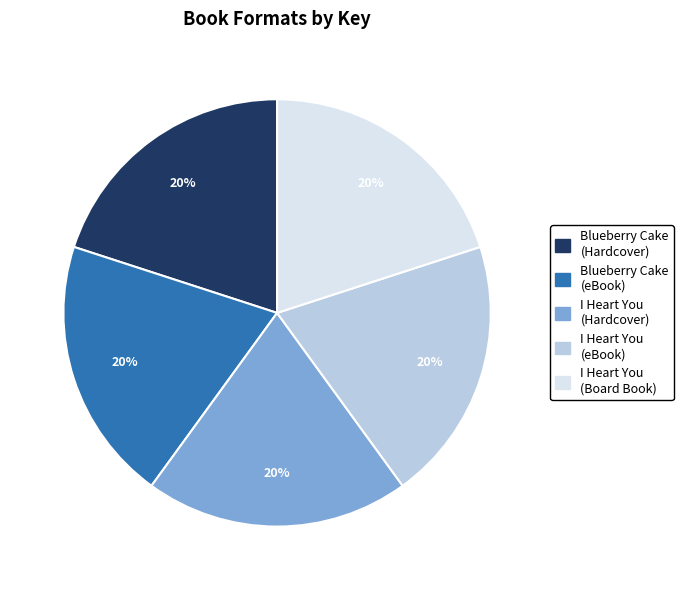

To the nearest percent, what portion does Blueberry Cake (Hardcover) represent?

20%